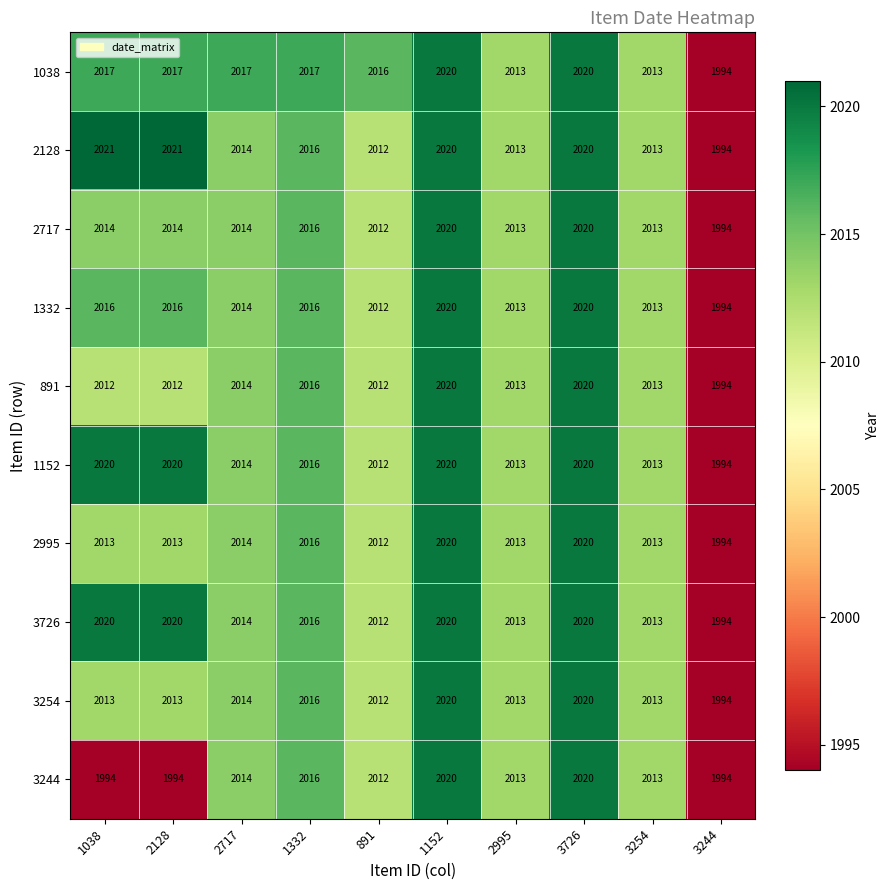

What is the total value across all series at 2995?

20130